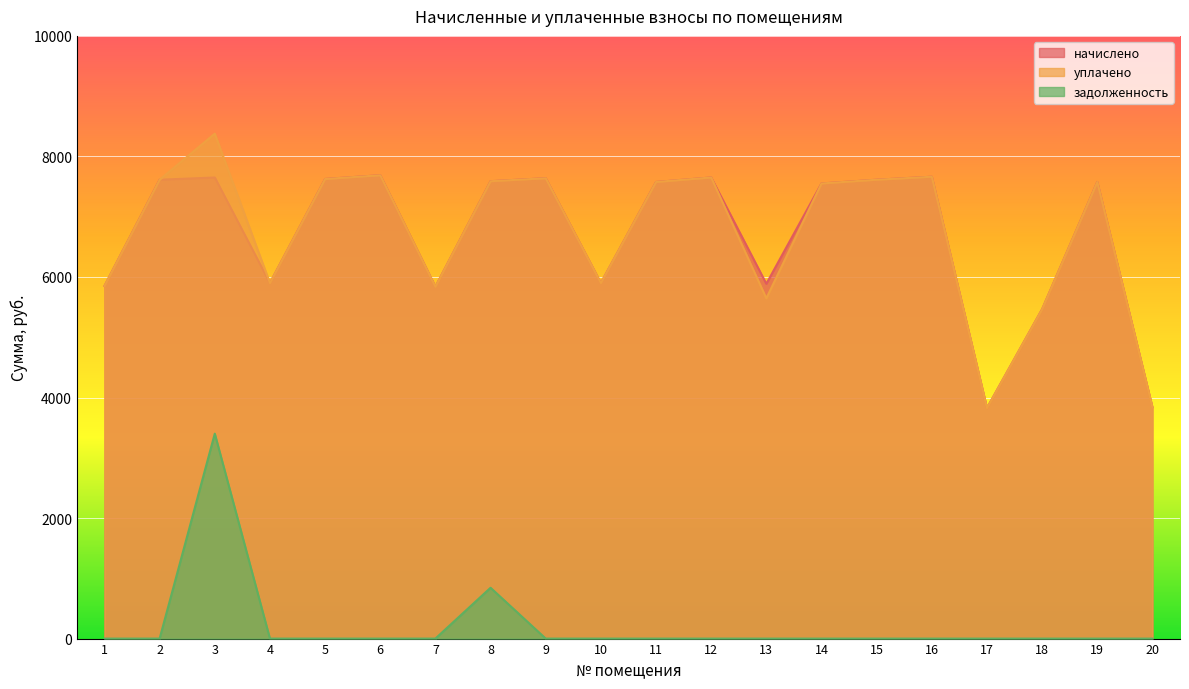

How many data points in начислено are above 7576?

11